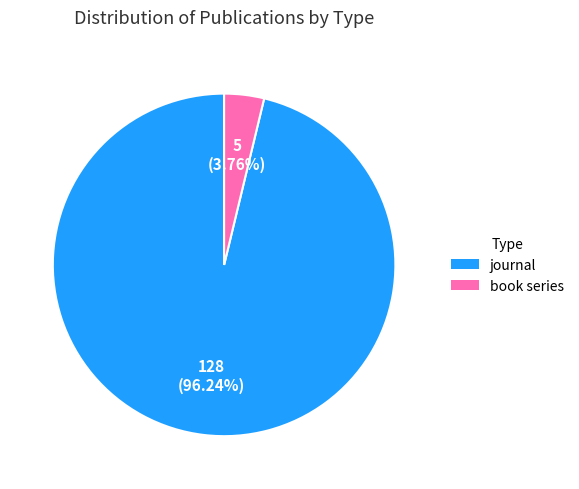

What percentage is the book series slice, to the nearest percent?

4%